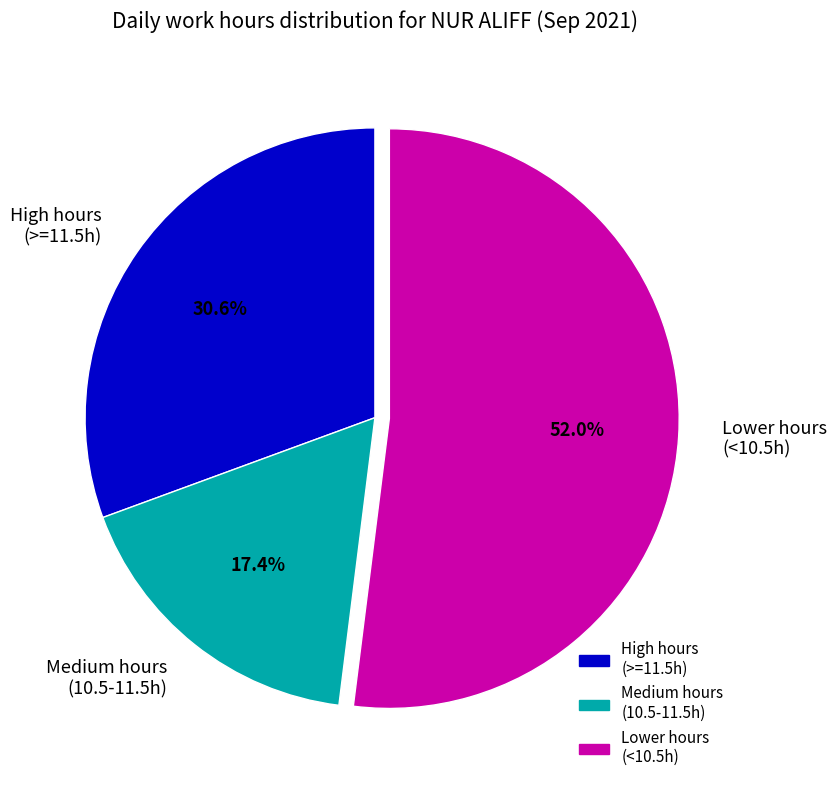

What percentage do Medium hours (10.5-11.5h) and Lower hours (<10.5h) together represent?

69.4%